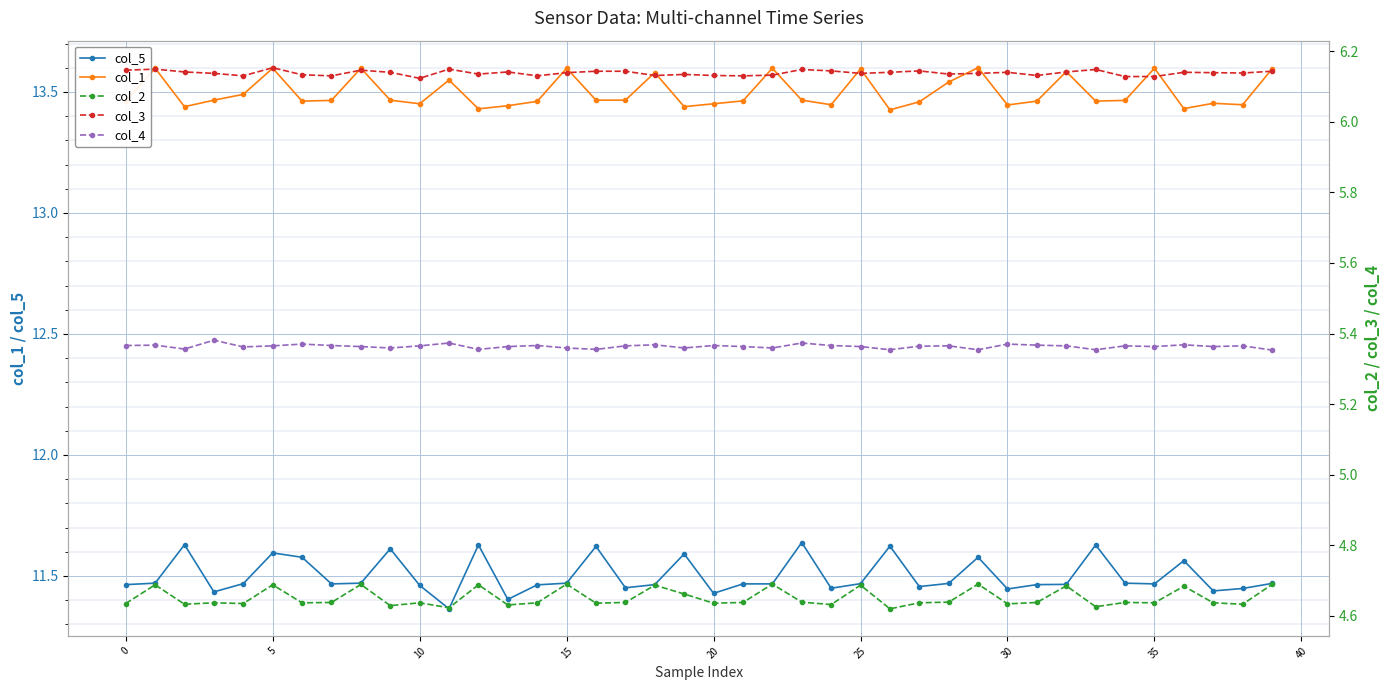

True or false: col_2 and col_3 intersect in this chart.

False